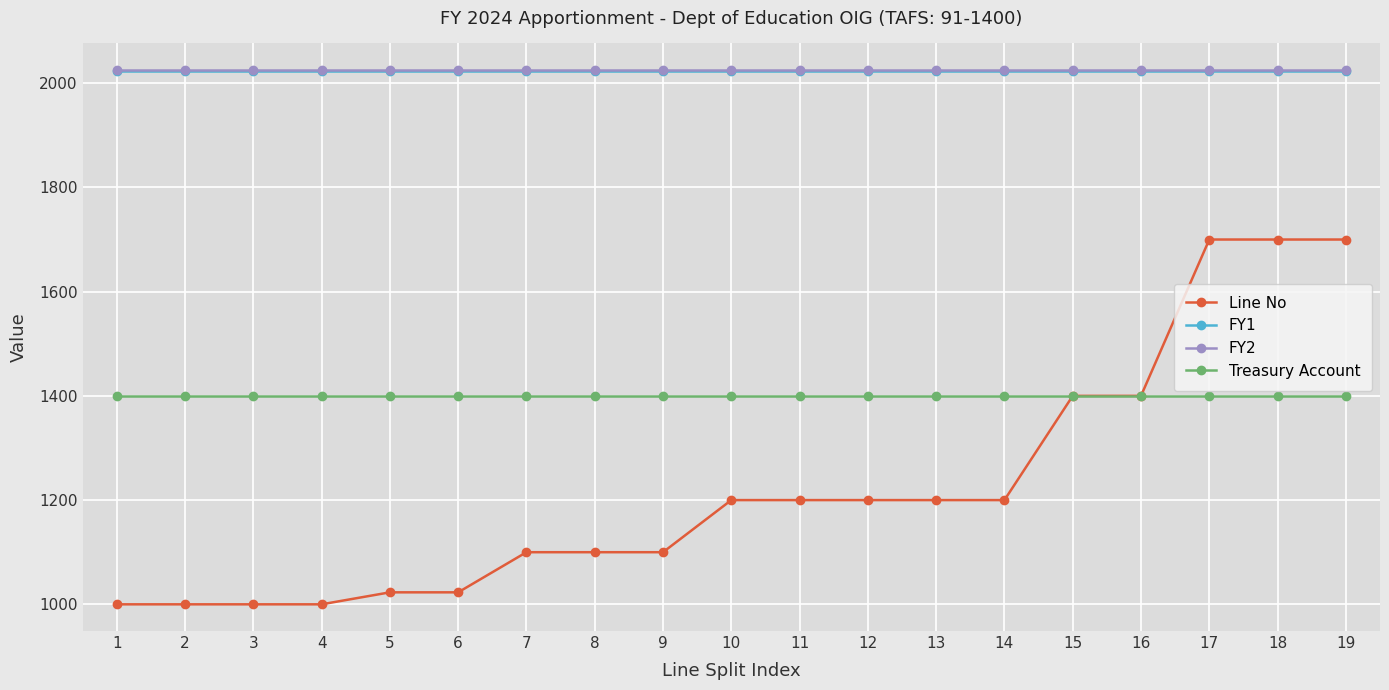

True or false: Line No and FY2 intersect in this chart.

False